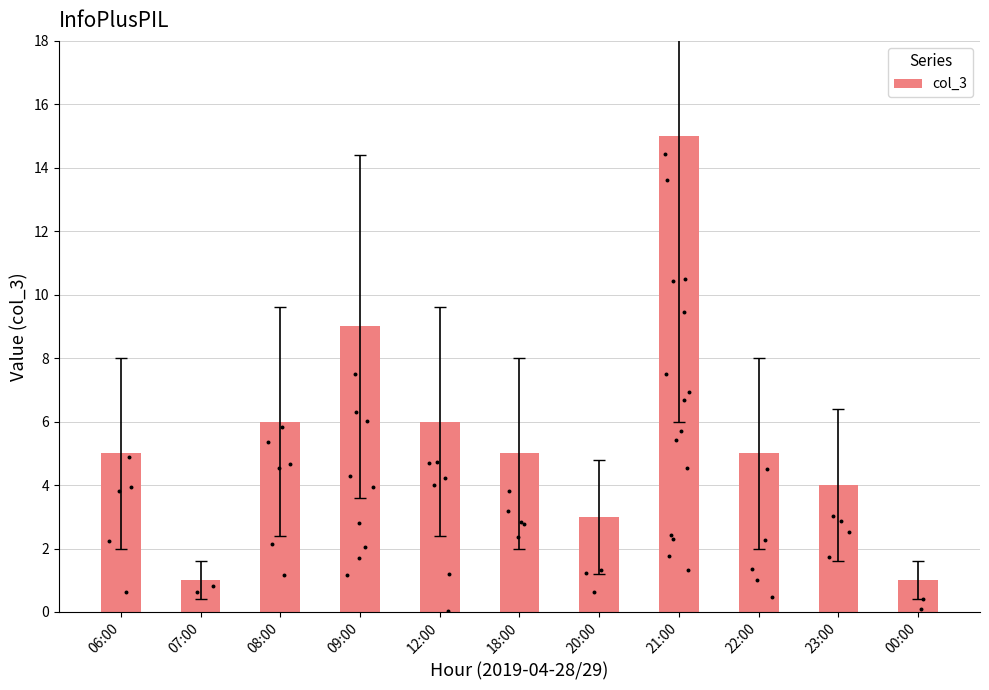

What is the change in value from 07:00 to 18:00?

+4